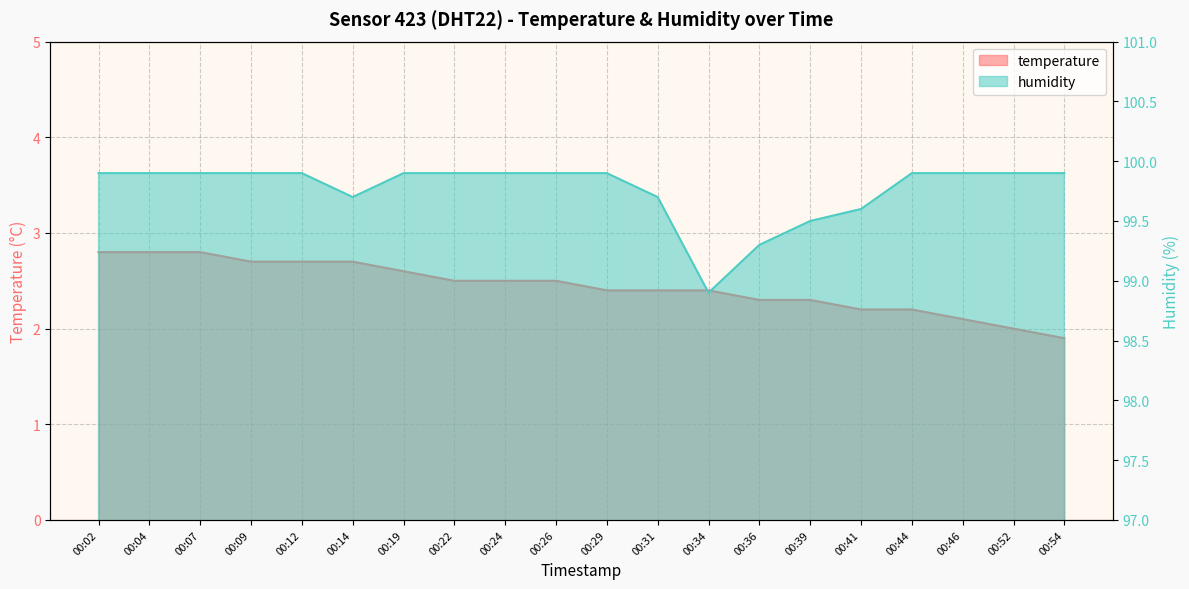

List the series in order of their overall mean, highest first.

humidity, temperature